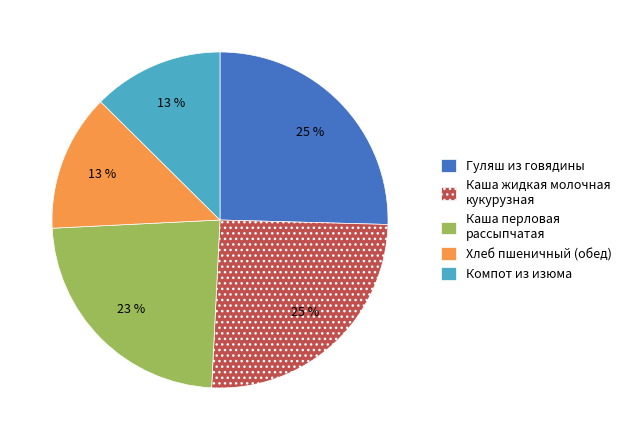

Combined, do Гуляш из говядины and Каша жидкая молочная кукурузная account for over 50%?

Yes